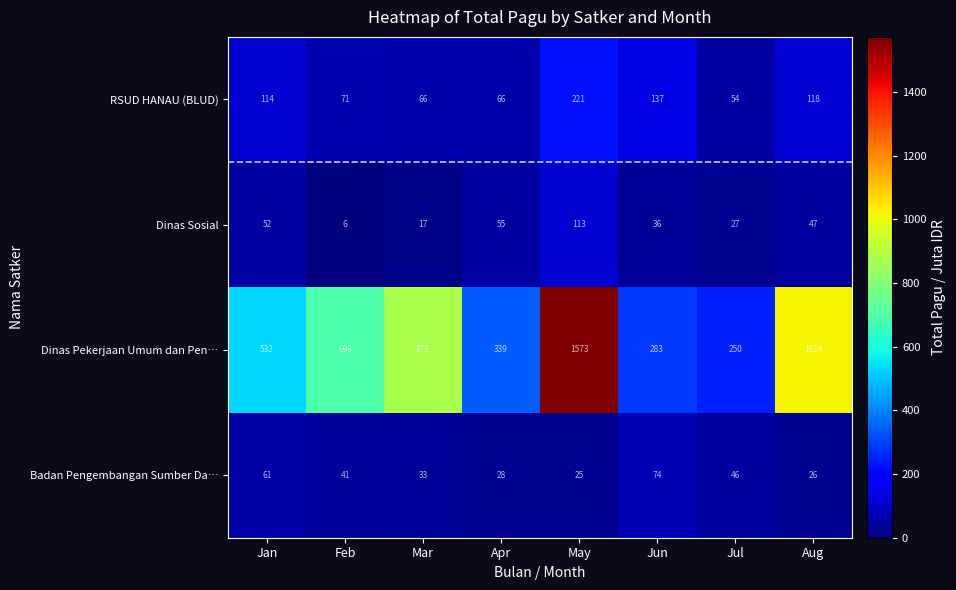

What is the difference between the second highest and second lowest values in the RSUD HANAU (BLUD) series?

71